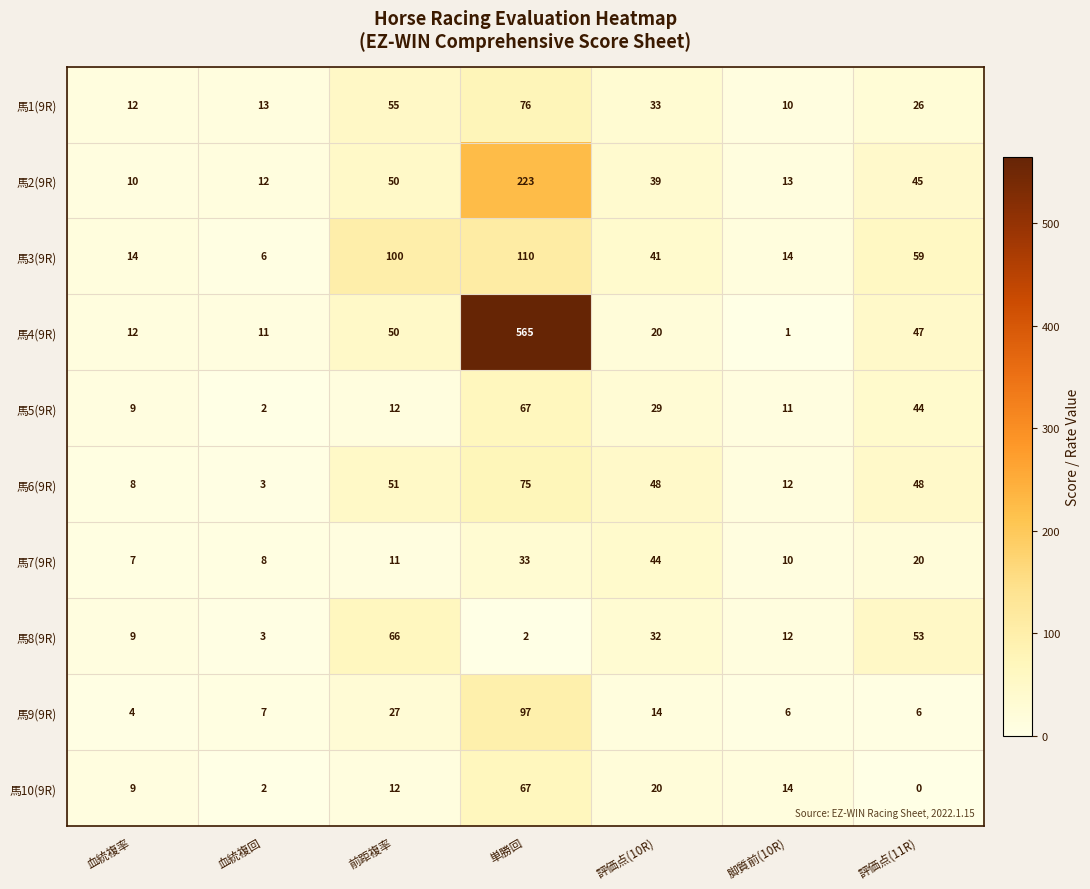

How many distinct data groups are displayed?

10